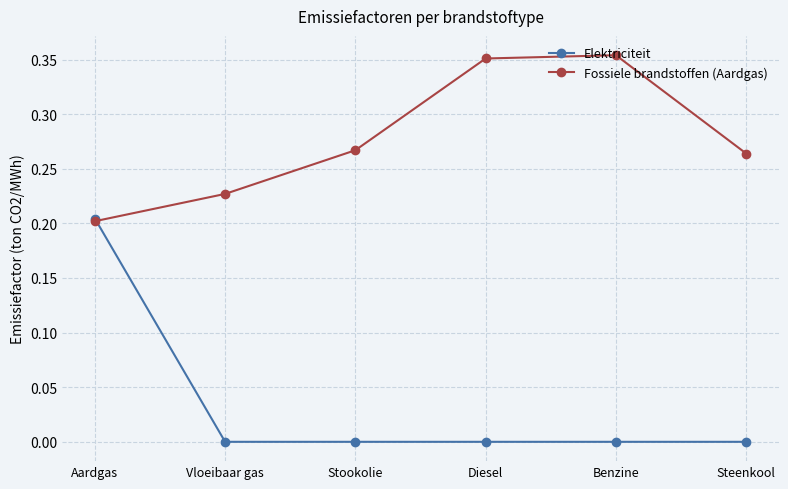

At Benzine, list the series in order from smallest to largest.

Elektriciteit, Fossiele brandstoffen (Aardgas)